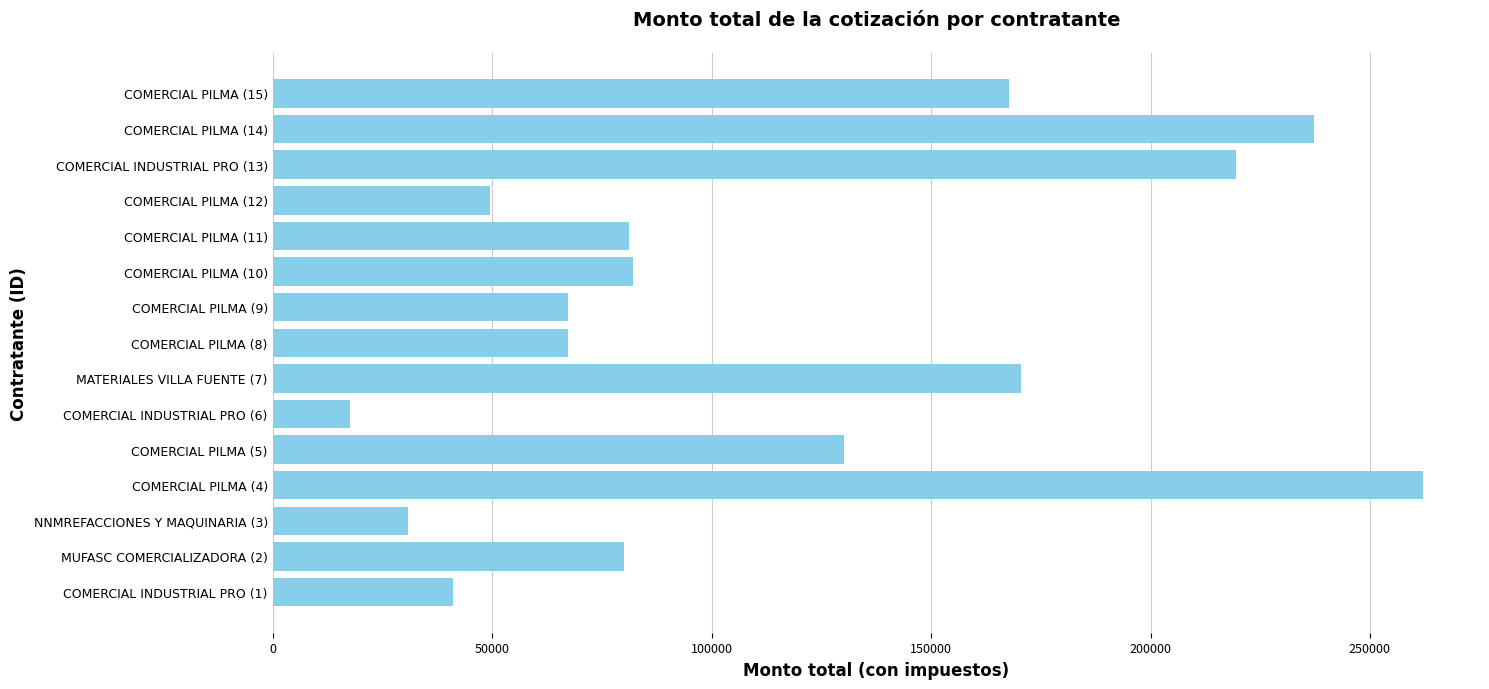

Read the value at COMERCIAL PILMA (10).

82136.1